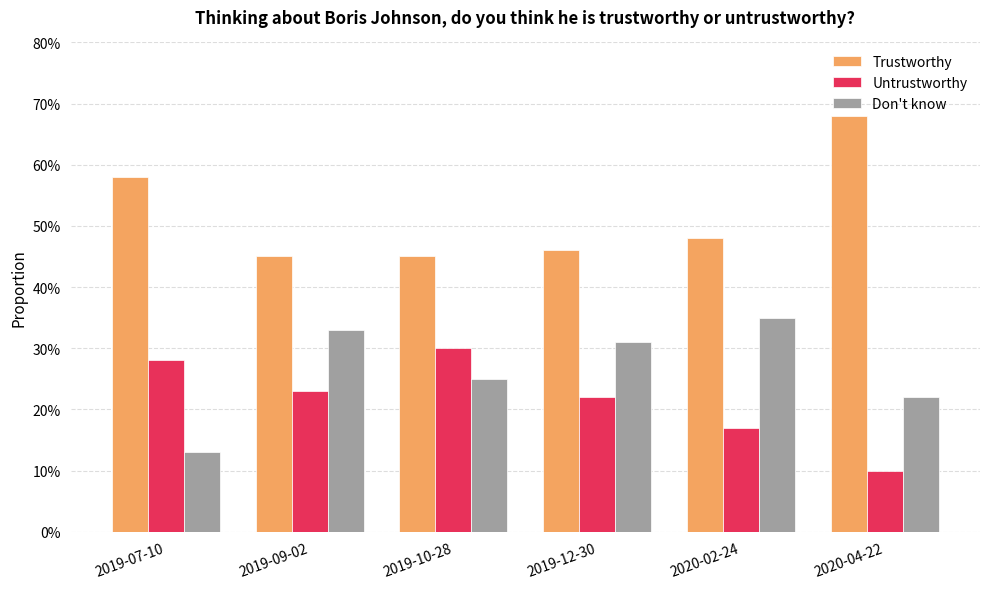

What are all the series names shown in the legend?

Trustworthy, Untrustworthy, Don't know